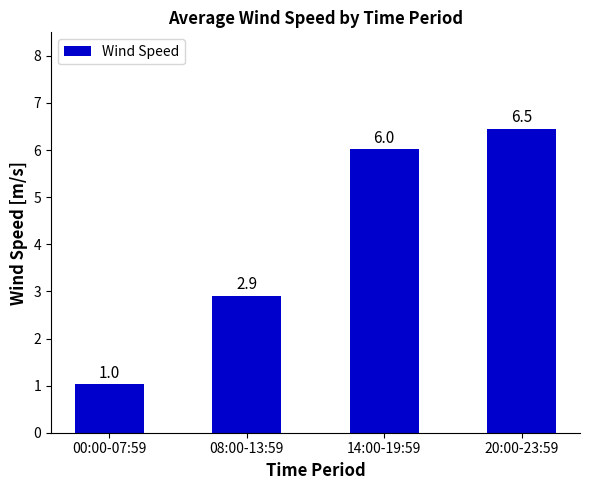

What is the average value?

4.1